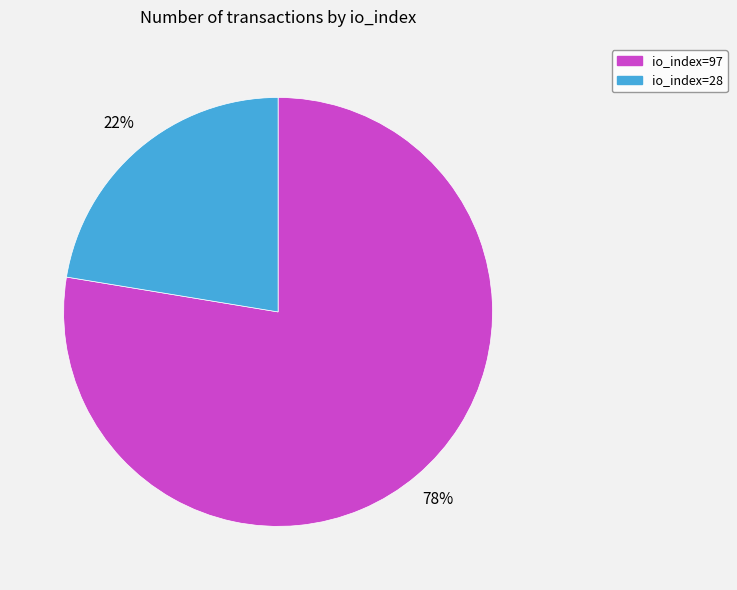

Which slice is the smallest?

io_index=28